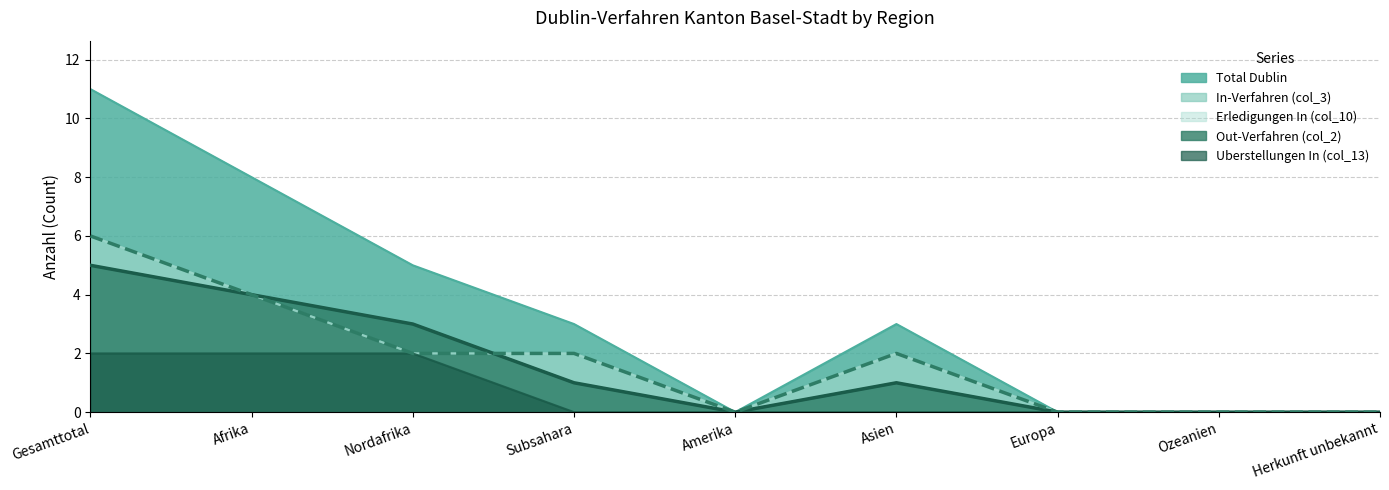

Count the Total Dublin values in the range 0 to 5.

7